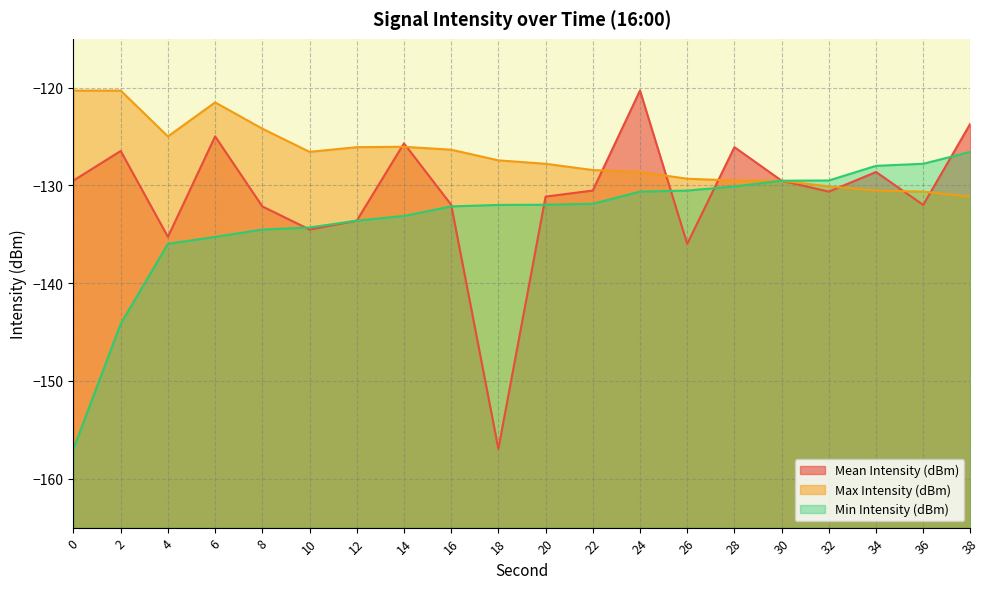

What is the maximum value for Max Intensity (dBm)?

-120.3